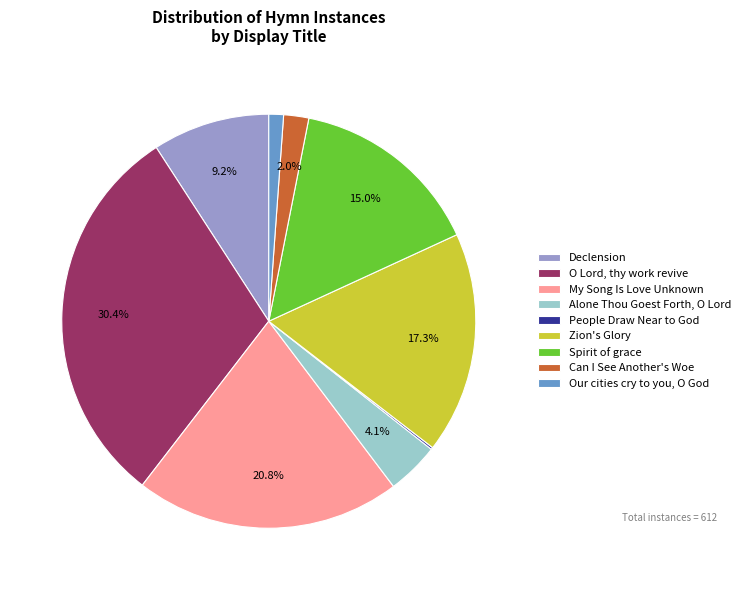

Does Spirit of grace represent more than half of the total?

No